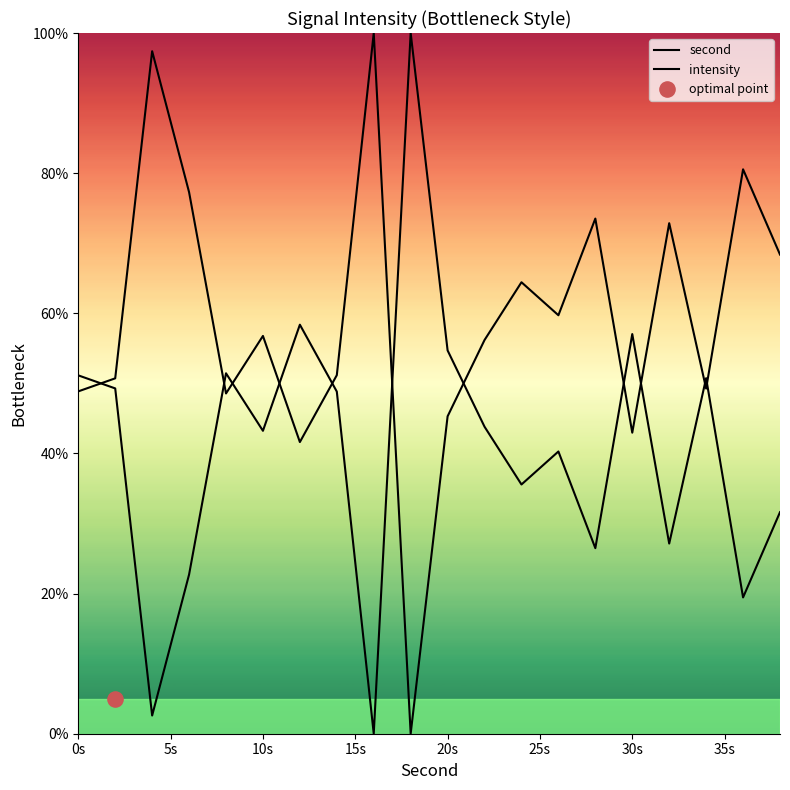

What are all the series names shown in the legend?

second, intensity